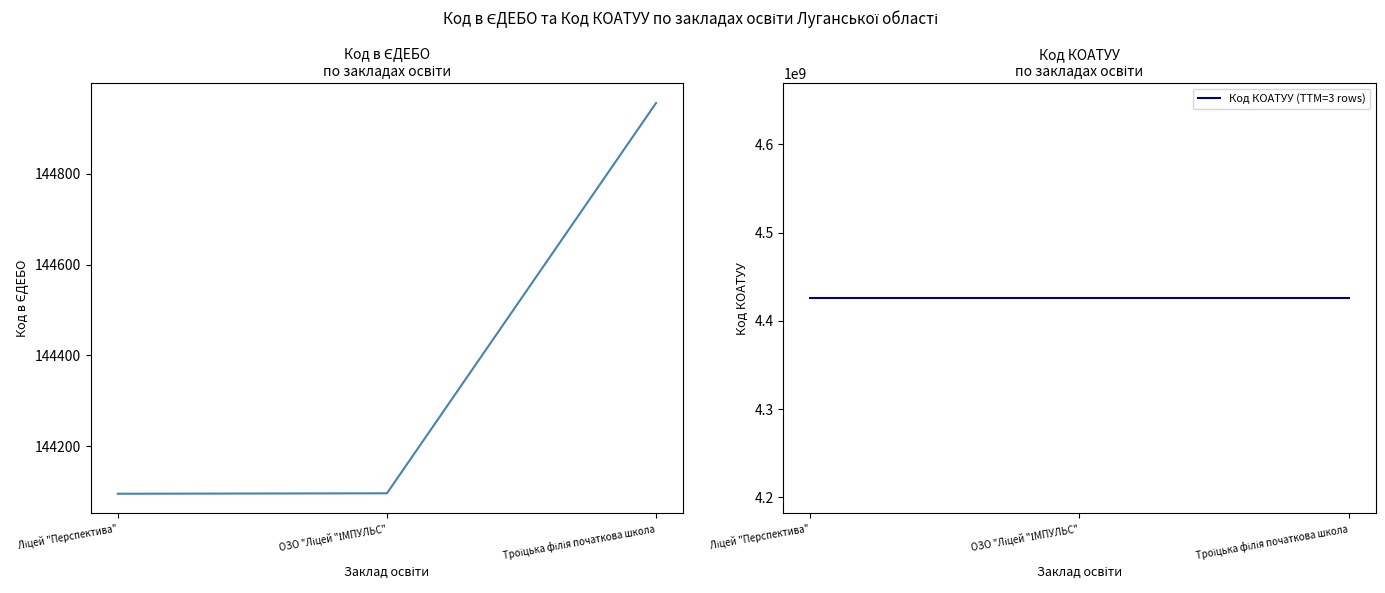

Which series has the widest spread of values?

Код в ЄДЕБО